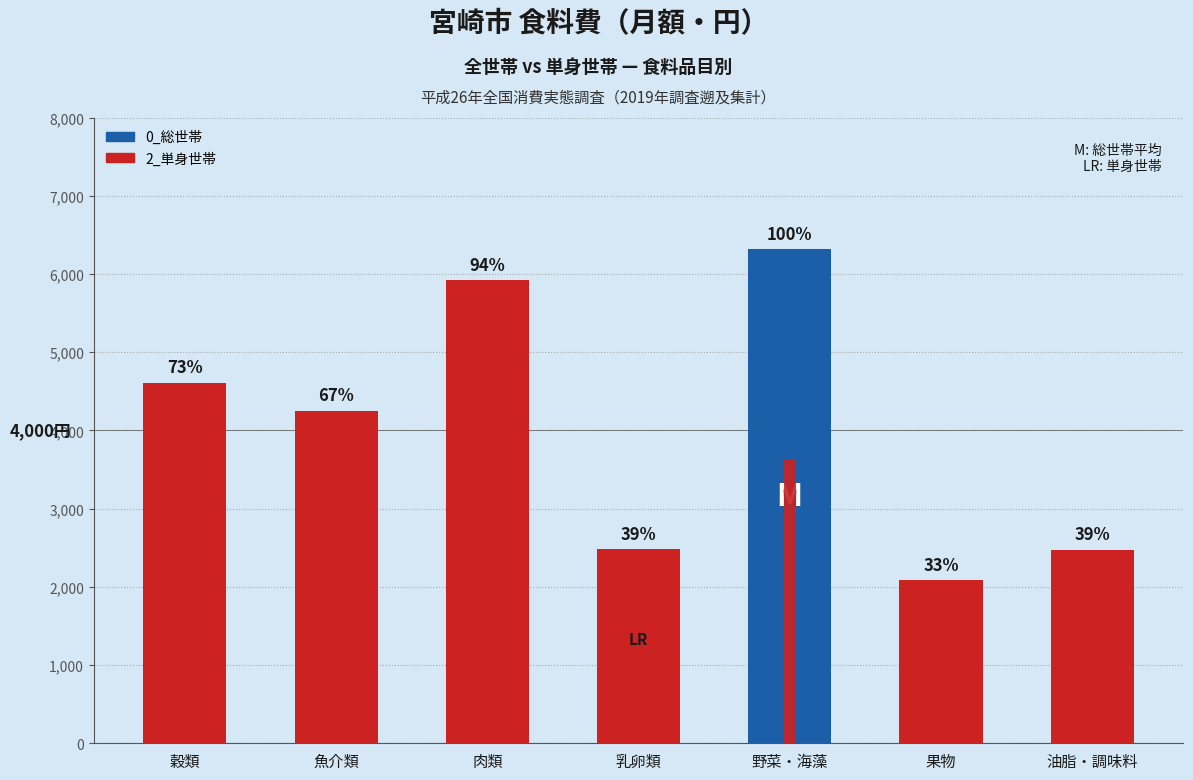

List the series in order of their overall mean, lowest first.

2_単身世帯, 0_総世帯